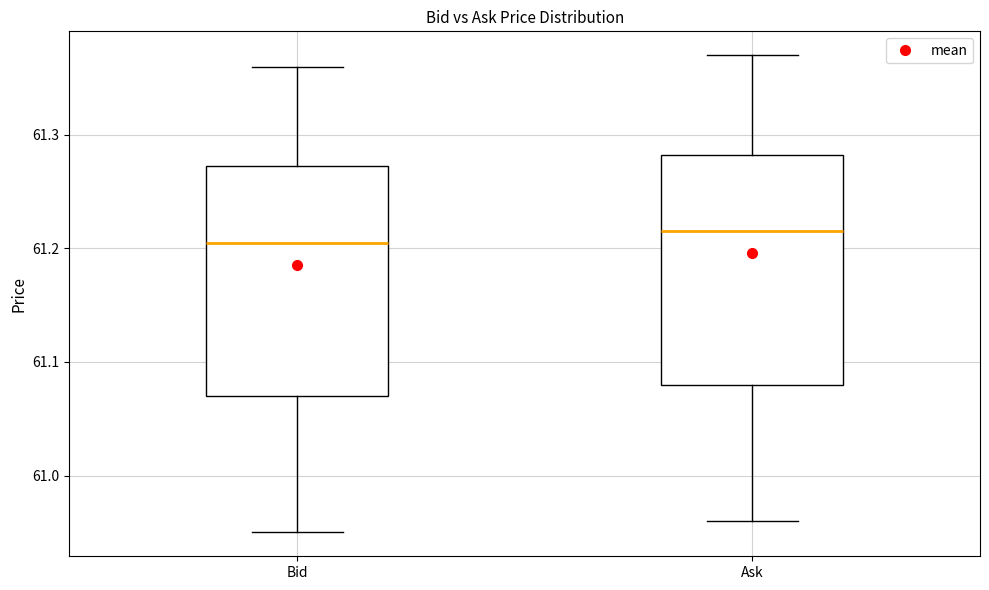

Reading left to right, transcribe this box plot: for each box, give where its median line is, the range the box spans, and where its two whiskers end, as read against the y-axis. The values are not printed on the chart, so give them approximately, as read against the axis.

Bid: median 61.21, box 61.07 to 61.27, whiskers 60.95 to 61.36
Ask: median 61.22, box 61.08 to 61.28, whiskers 60.96 to 61.37